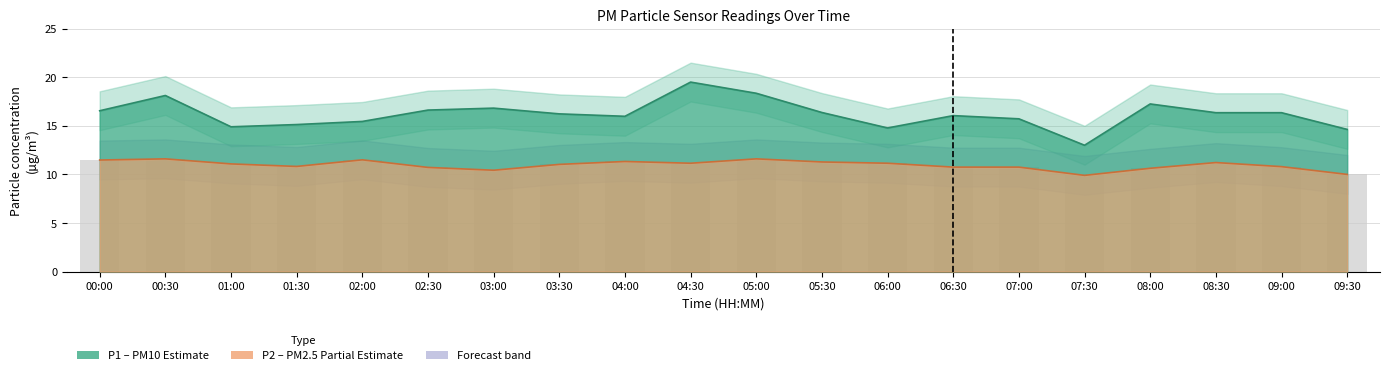

List the labels in order of P1 value, smallest first.

07:30, 09:30, 06:00, 01:00, 01:30, 02:00, 07:00, 04:00, 06:30, 03:30, 08:30, 09:00, 05:30, 00:00, 02:30, 03:00, 08:00, 00:30, 05:00, 04:30